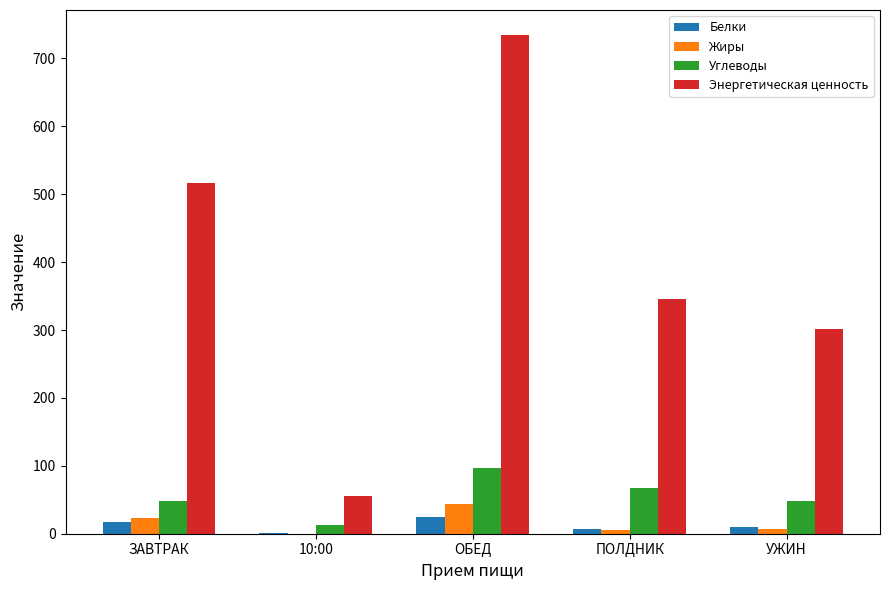

True or false: Углеводы has a value of 13.1 at 10:00.

True